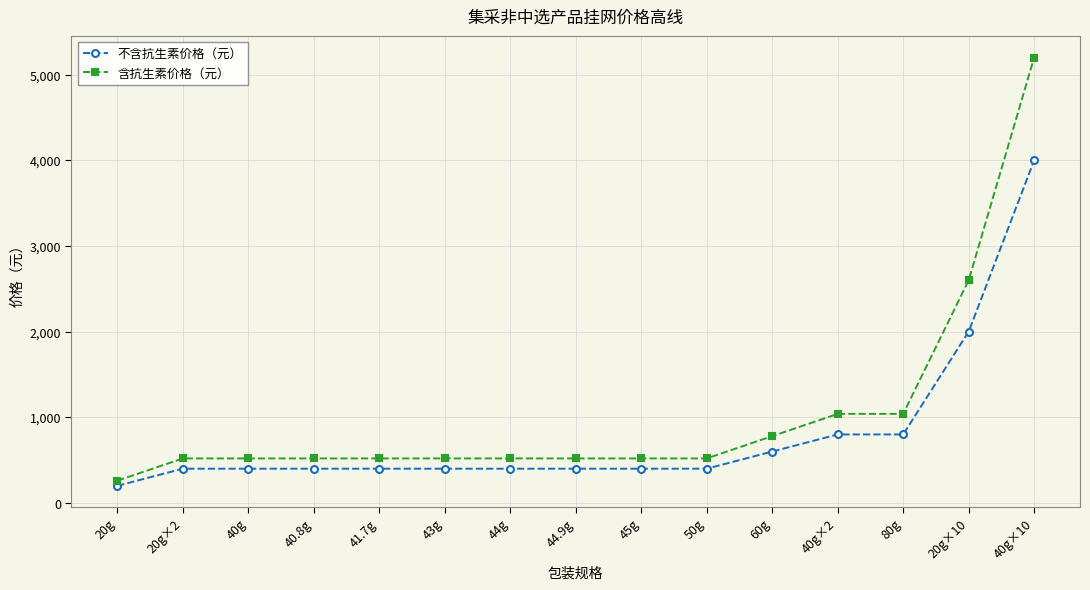

Reading left to right, extract all data points from this chart.

不含抗生素价格（元）: 200	400	400	400	400	400	400	400	400	400	600	800	800	2000	4000
含抗生素价格（元）: 260	520	520	520	520	520	520	520	520	520	780	1040	1040	2600	5200